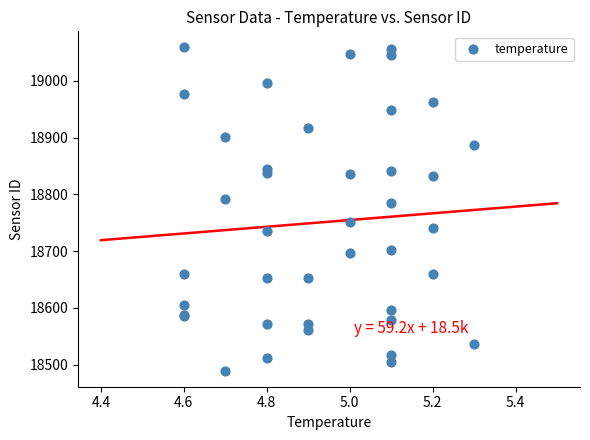

What Y value in the scatter plot is closest to 18774?

18785.5